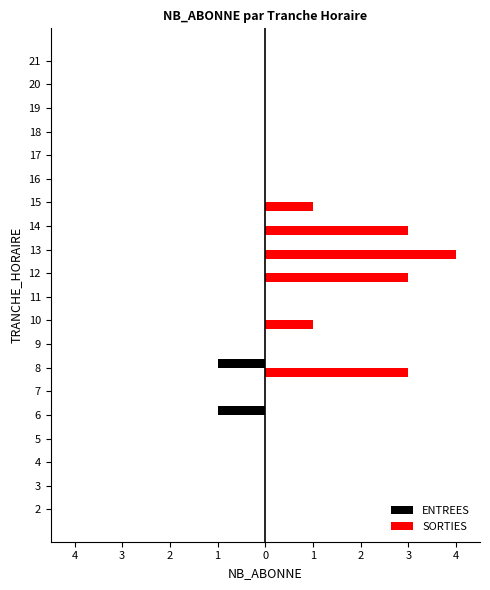

What are all the series names shown in the legend?

ENTREES, SORTIES